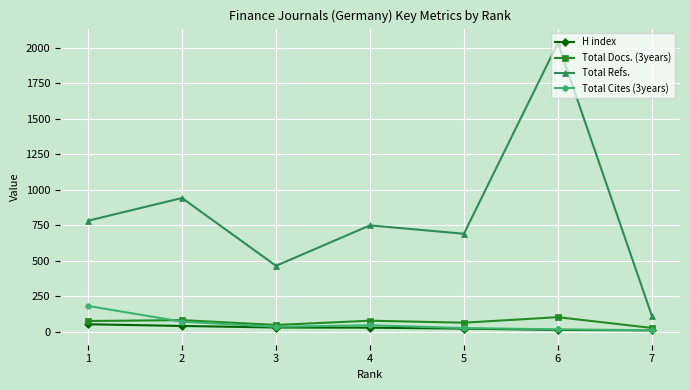

What is the minimum value for Total Refs.?

112